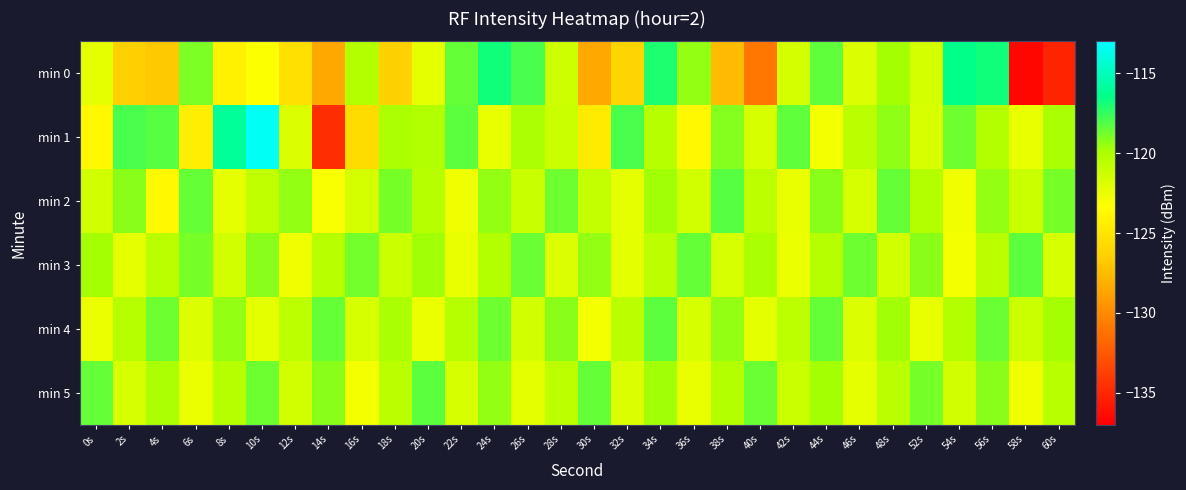

Which has a higher value, 56s or 16s?

56s